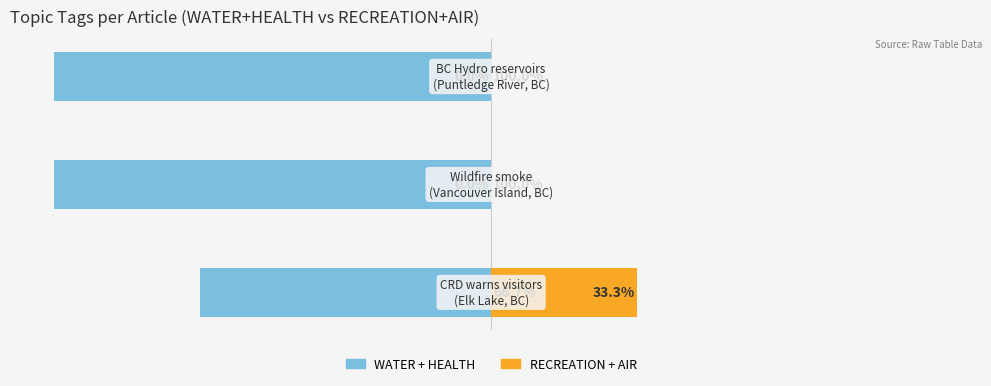

Reading left to right, what are all the values shown in this chart?

WATER + HEALTH: 0=-66.7	1=-100.0	2=-100.0
RECREATION + AIR: 0=33.3	1=0.0	2=0.0